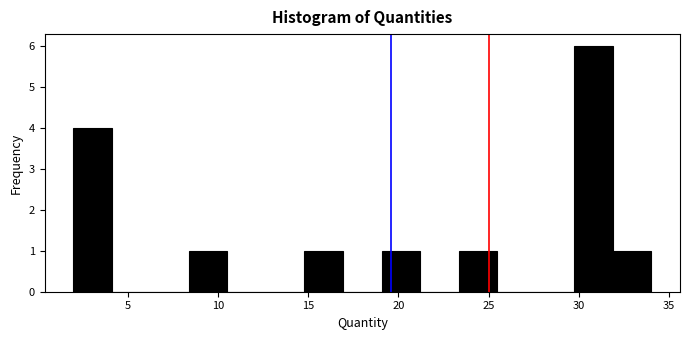

Reading left to right, transcribe this chart: for each bar, give the range it covers on the x-axis and its height. Neither the bar edges nor the heights are printed on the chart, so give them approximately, as read against the axes.

2.0 to 4.0: 4
4.0 to 6.5: 0
6.5 to 8.5: 0
8.5 to 10.5: 1
10.5 to 12.5: 0
12.5 to 15.0: 0
15.0 to 17.0: 1
17.0 to 19.0: 0
19.0 to 21.0: 1
21.0 to 23.5: 0
23.5 to 25.5: 1
25.5 to 27.5: 0
27.5 to 29.5: 0
29.5 to 32.0: 6
32.0 to 34.0: 1